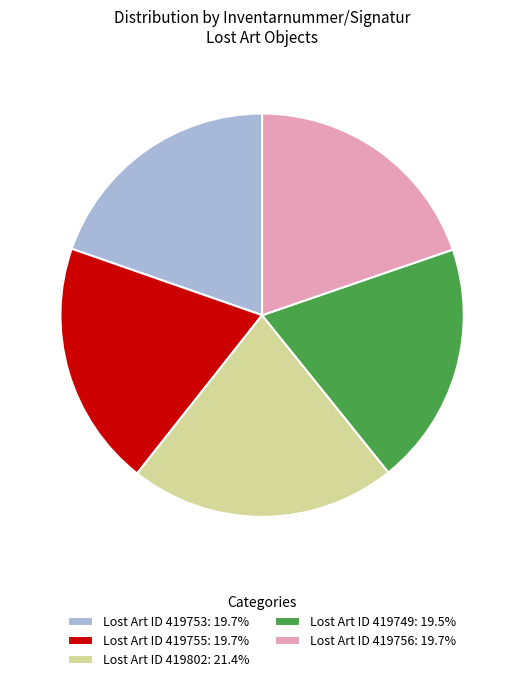

Does Lost Art ID 419753: 19.7% represent more than half of the total?

No